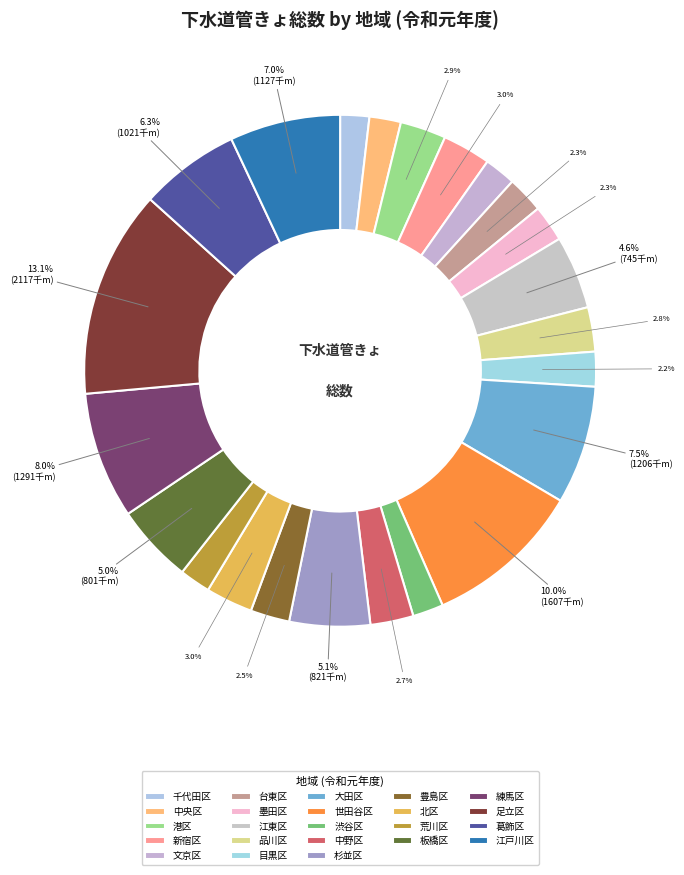

How many slices are in this pie chart?

23